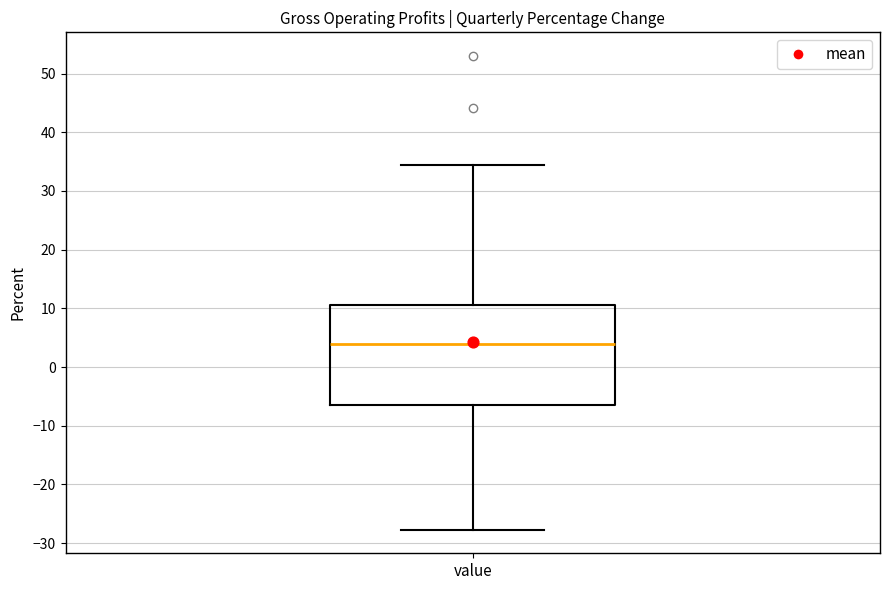

Transcribe this box plot: give where the median line is, the range the box spans, and where the two whiskers end, as read against the y-axis. The values are not printed on the chart, so give them approximately, as read against the axis.

median 4, box -6 to 11, whiskers -28 to 35